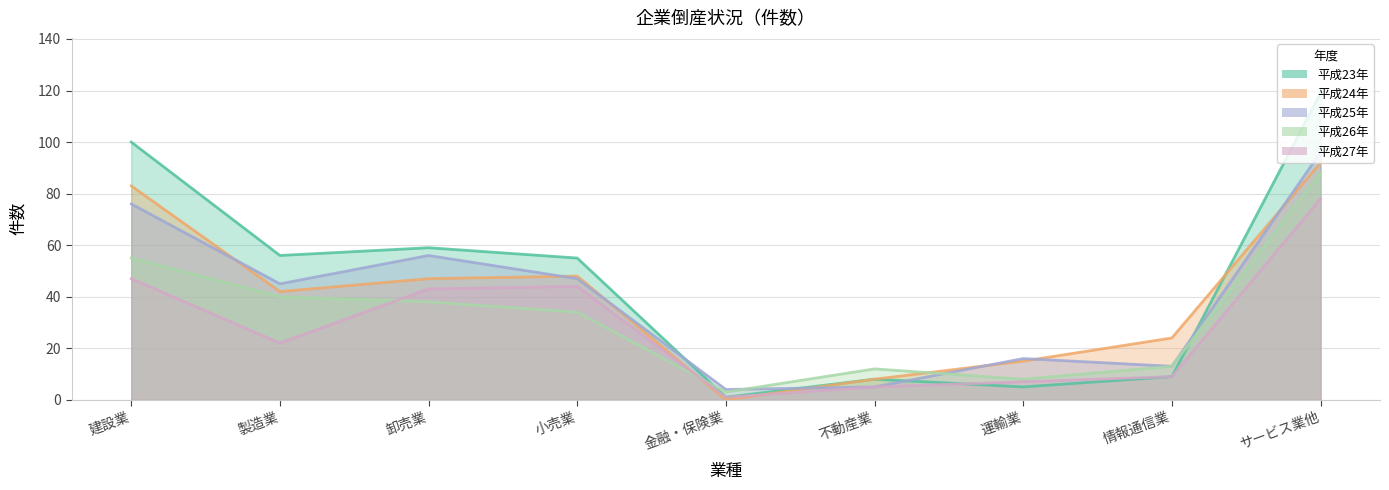

At サービス業他, list the series in order from largest to smallest.

平成23年, 平成25年, 平成24年, 平成26年, 平成27年